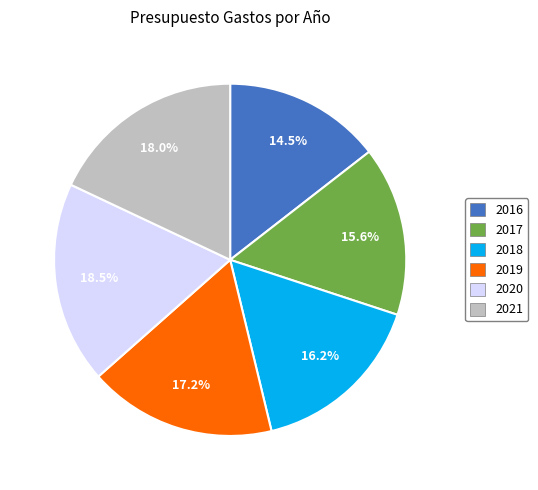

To the nearest percent, what is the difference between the largest and smallest slice percentages?

4%